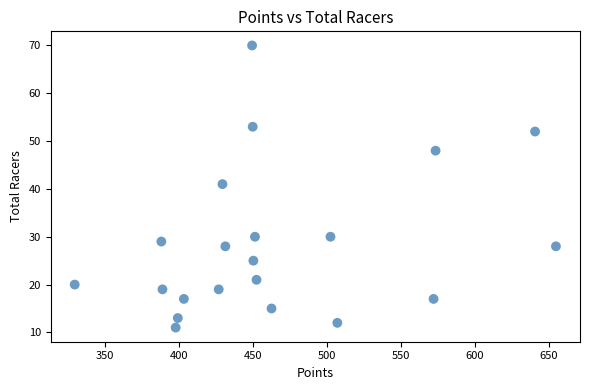

What is the range of Y values (max minus min)?

59